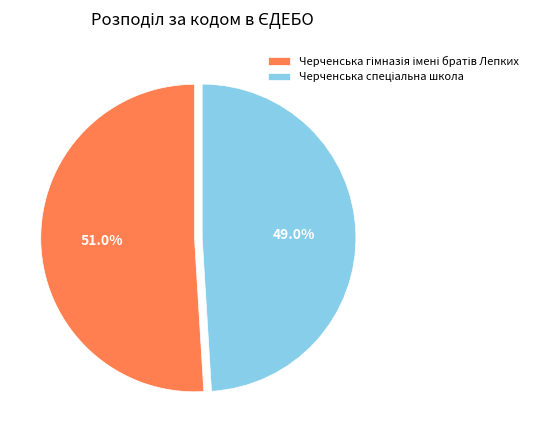

Is there a majority slice in this chart?

Yes